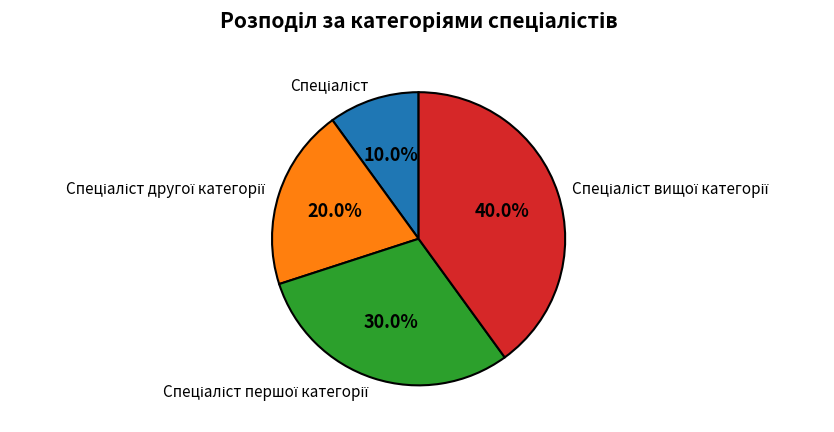

How many slices are in this pie chart?

4